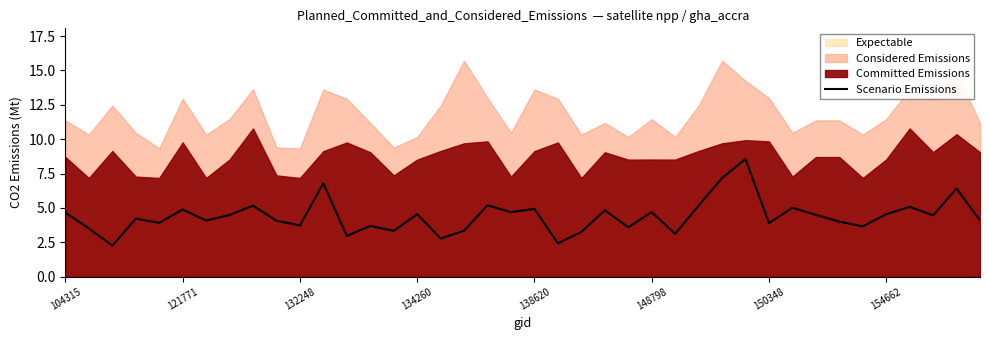

Is it true that Scenario Emissions equals 4.5 at 154662?

True